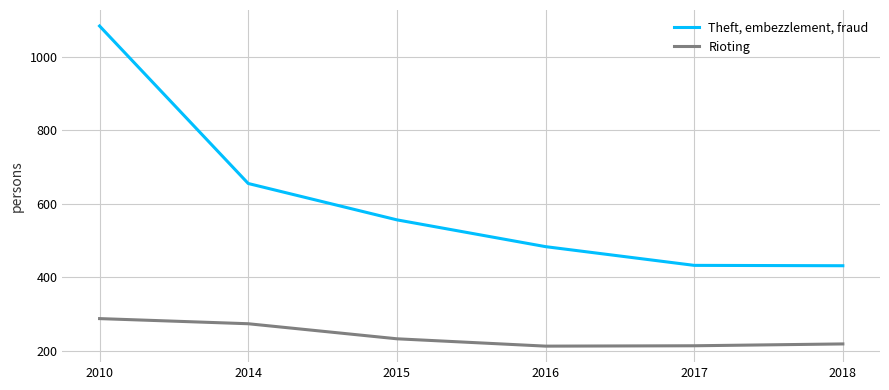

True or false: Theft, embezzlement, fraud and Rioting cross at least once.

False